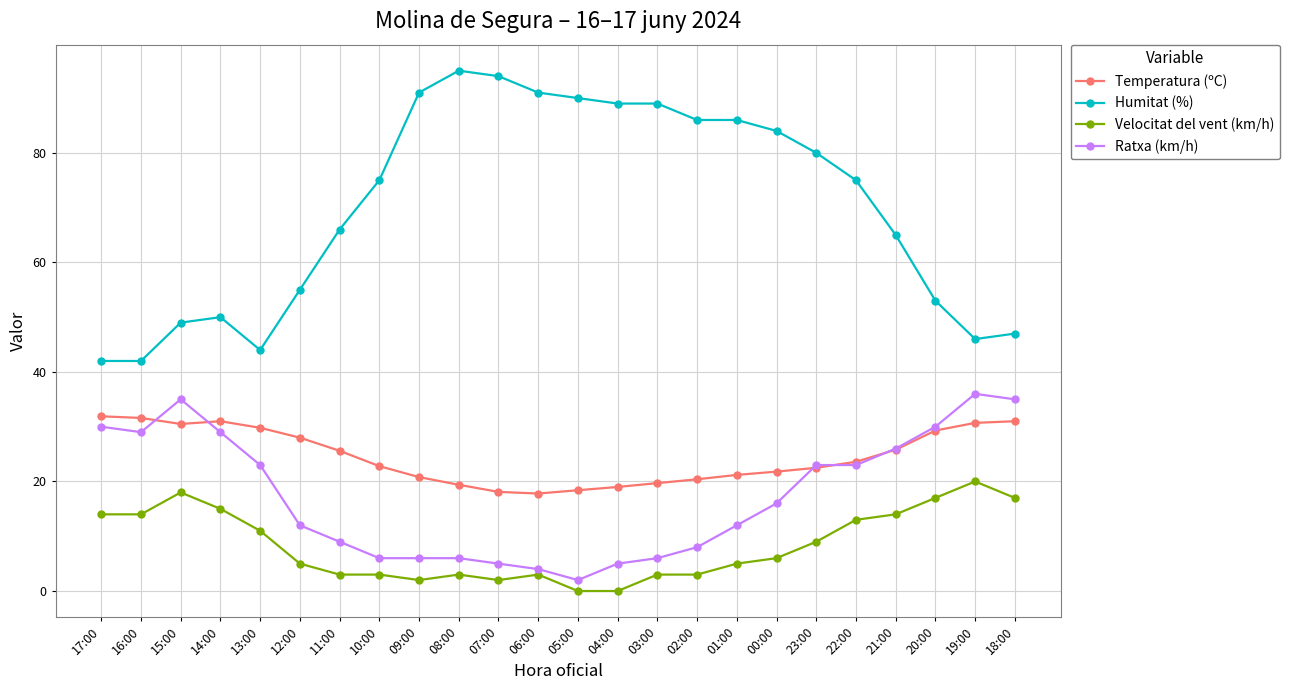

True or false: Ratxa (km/h) has a value of 6.1 at 01:00.

False